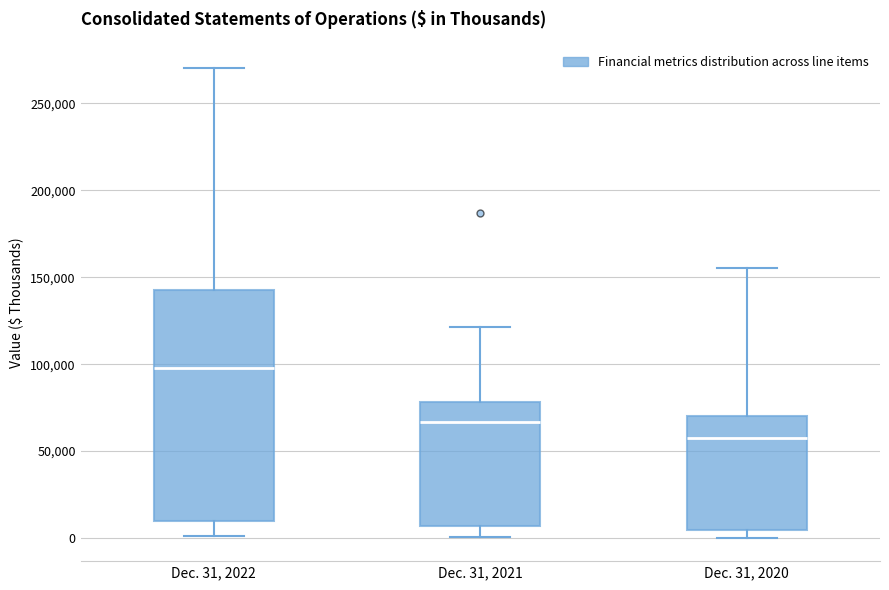

Which box is the tallest, from its lower edge to its upper edge?

Dec. 31, 2022